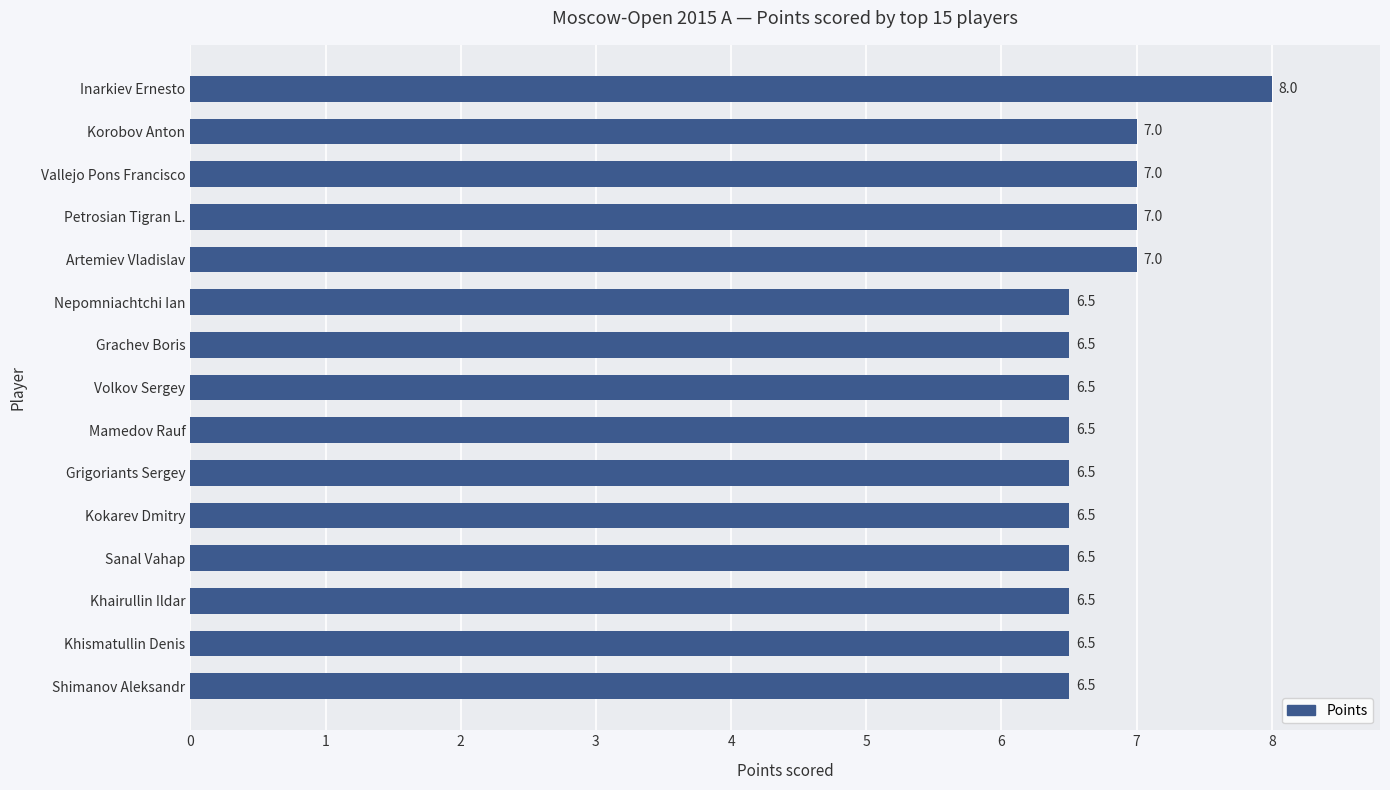

Reading top to bottom, what are all the values shown in this chart?

Inarkiev Ernesto=8.0	Korobov Anton=7.0	Vallejo Pons Francisco=7.0	Petrosian Tigran L.=7.0	Artemiev Vladislav=7.0	Nepomniachtchi Ian=6.5	Grachev Boris=6.5	Volkov Sergey=6.5	Mamedov Rauf=6.5	Grigoriants Sergey=6.5	Kokarev Dmitry=6.5	Sanal Vahap=6.5	Khairullin Ildar=6.5	Khismatullin Denis=6.5	Shimanov Aleksandr=6.5